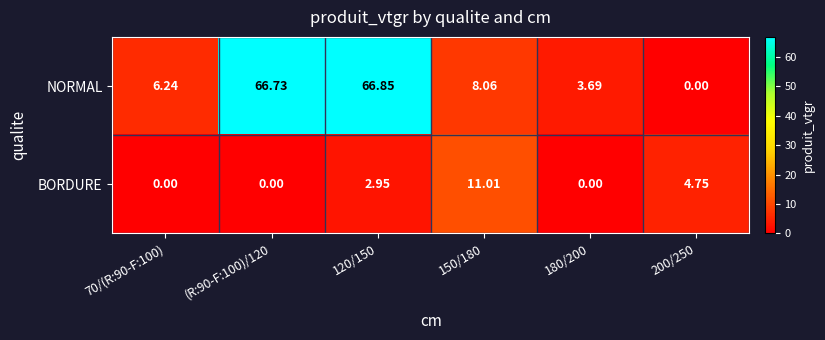

List the series in order of their peak value, lowest first.

BORDURE, NORMAL